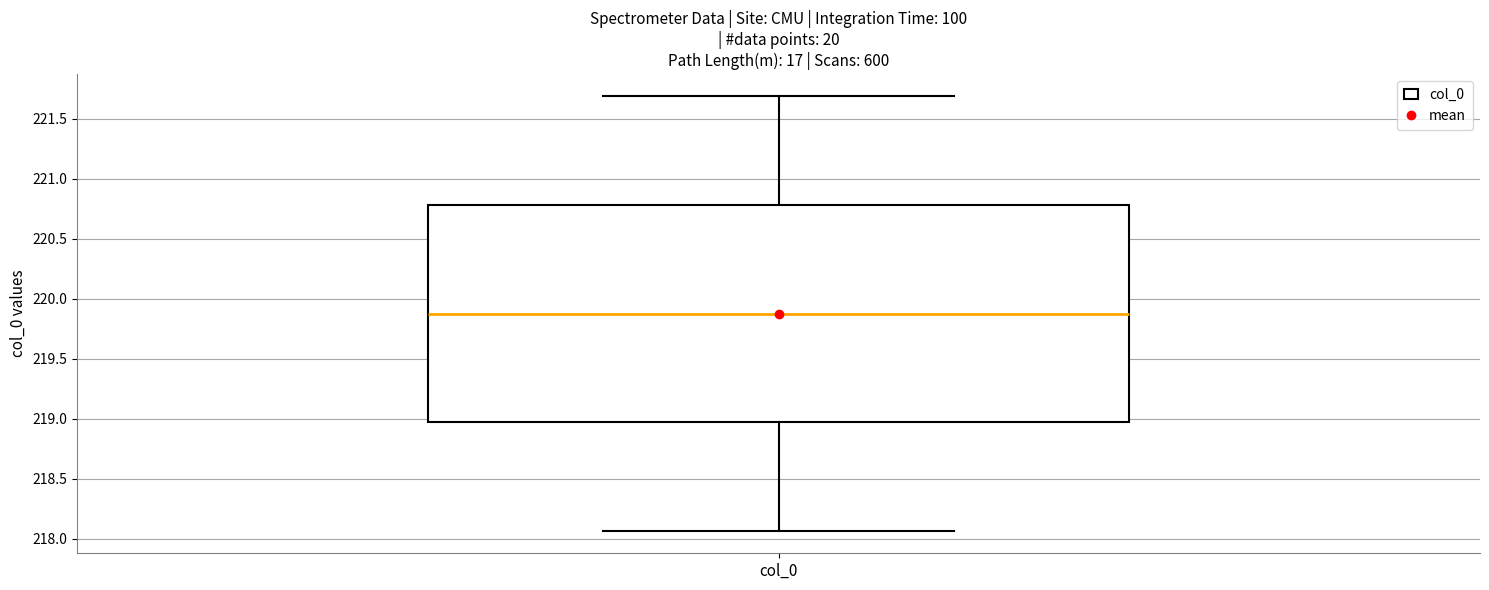

Where is the lower edge of the box for col_0 on the y-axis? The values are not printed on the chart, so give them approximately, as read against the axis.

218.95